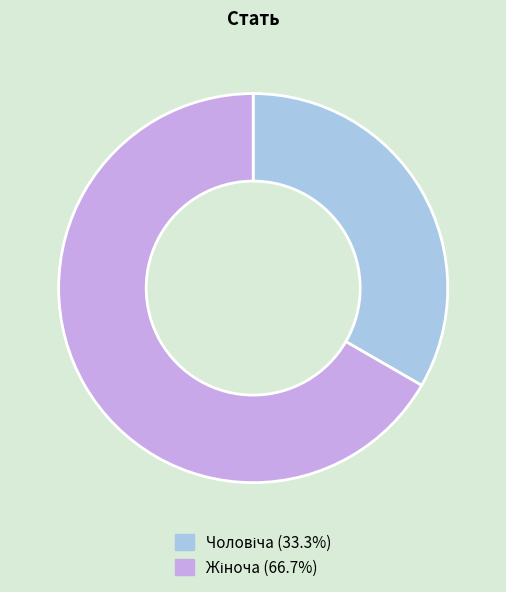

Is there a majority slice in this chart?

Yes